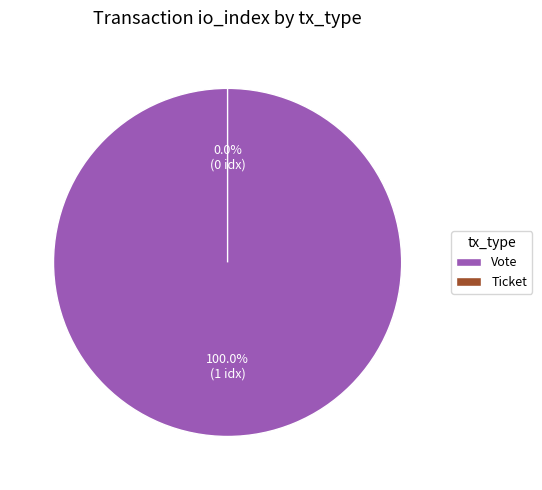

To the nearest percent, what is the difference between the Ticket and Vote slice percentages?

100%